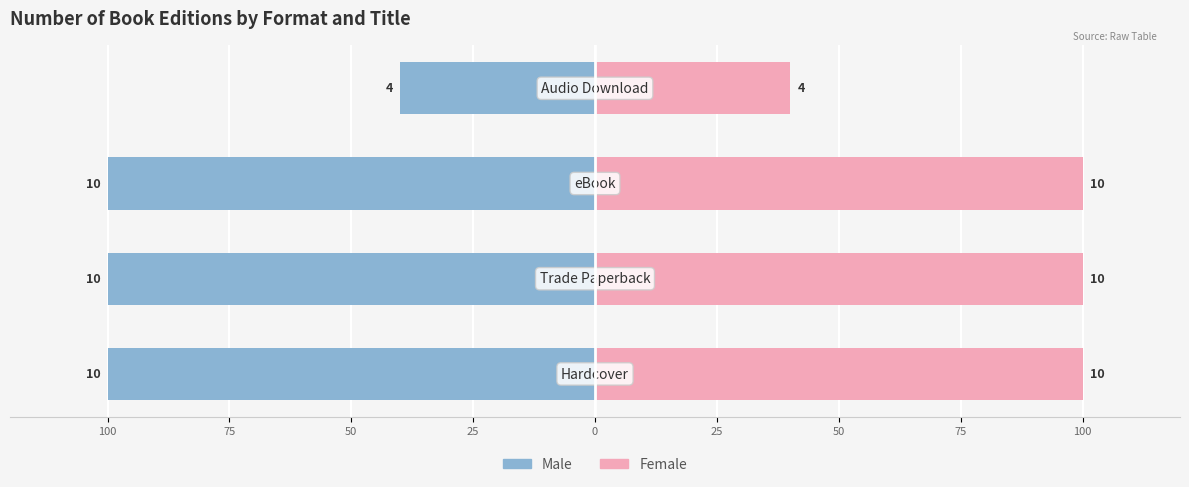

Does the chart contain stacked bars?

No